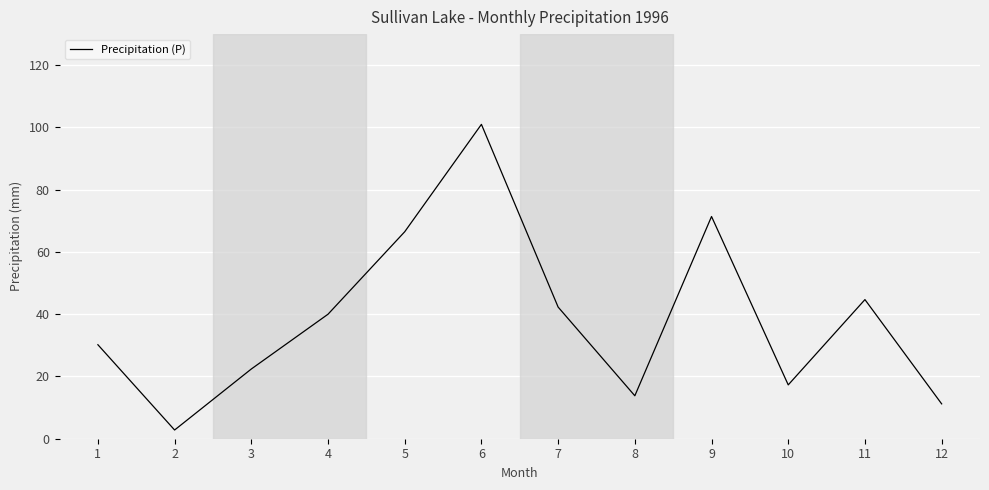

What is the average value?

38.6